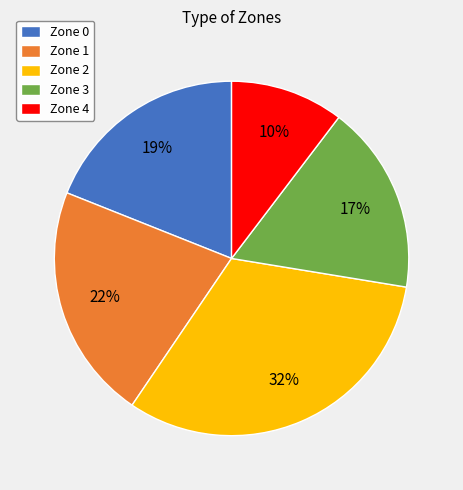

What is the largest slice in the pie chart?

Zone 2